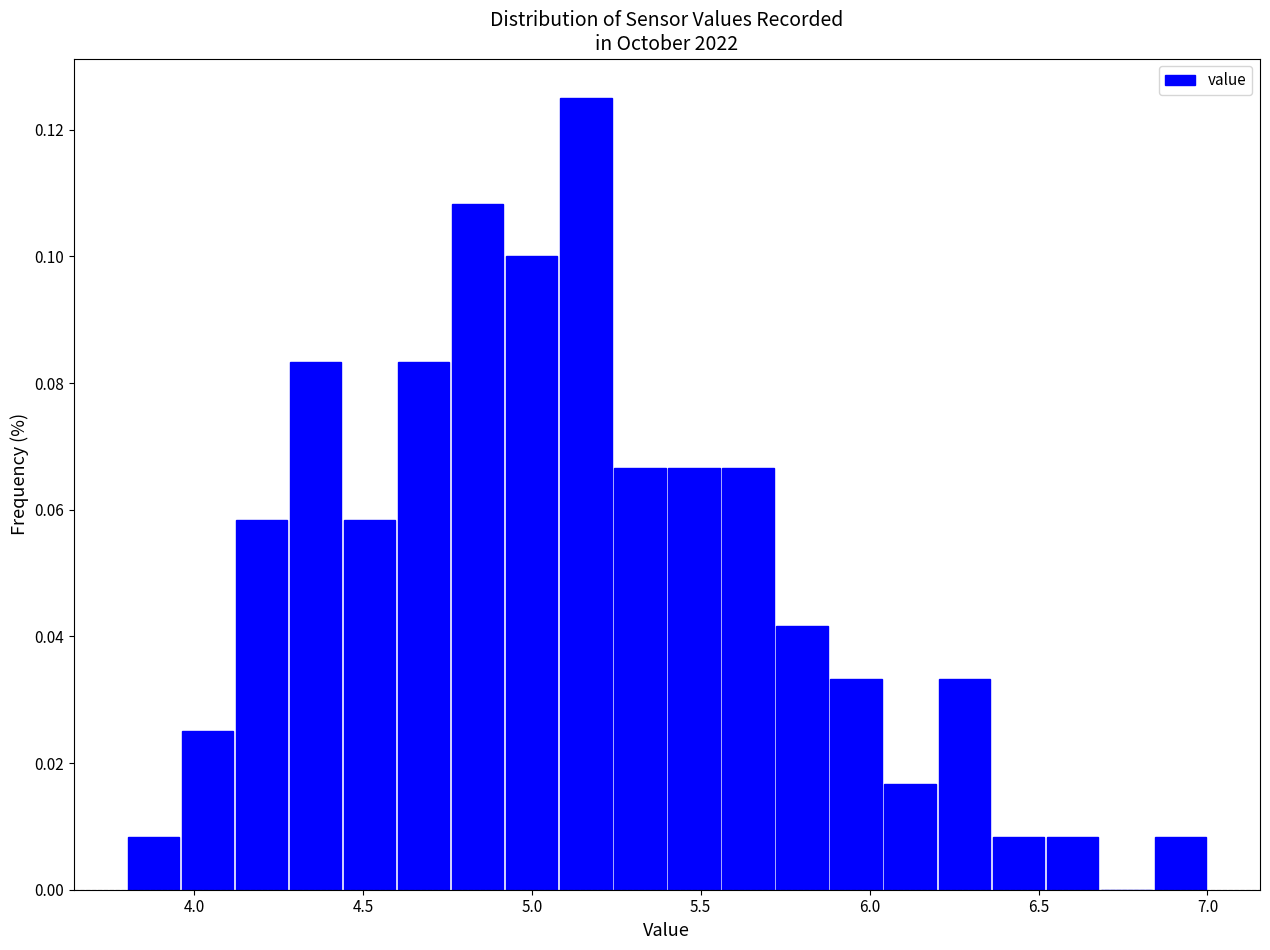

Read against the x-axis, roughly where is the centre of the tallest bar?

5.15